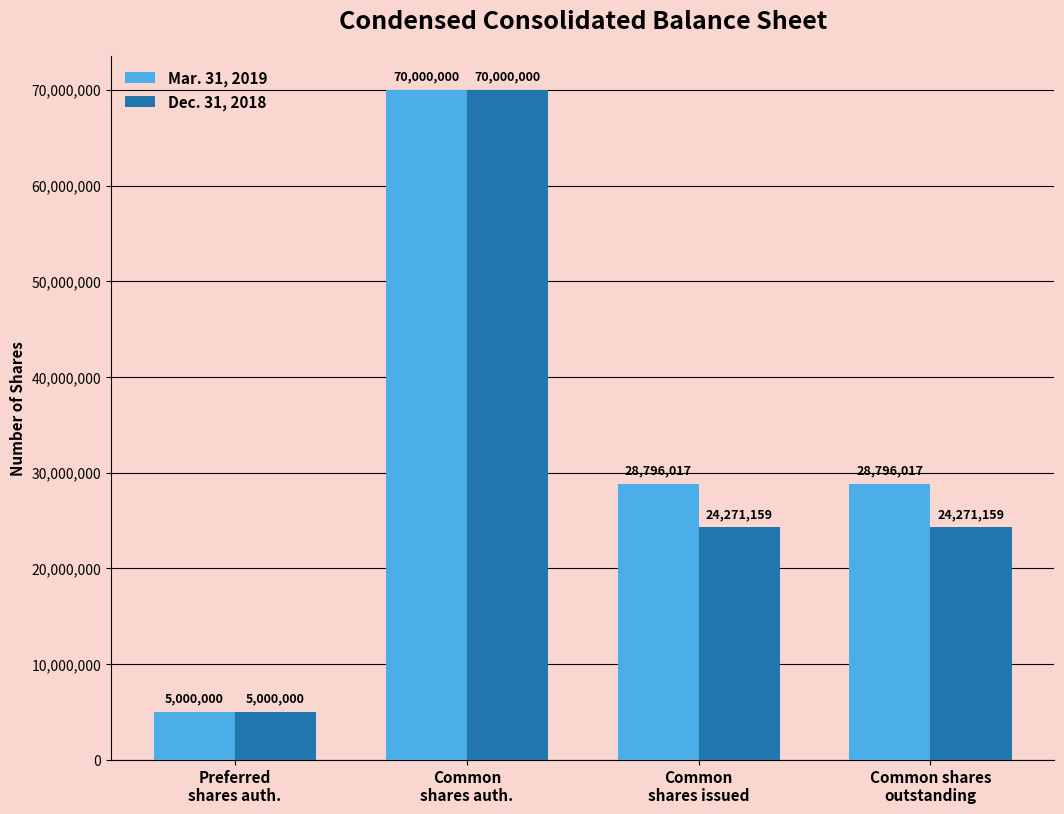

Which category has the lowest value across all series?

Preferred
shares auth.